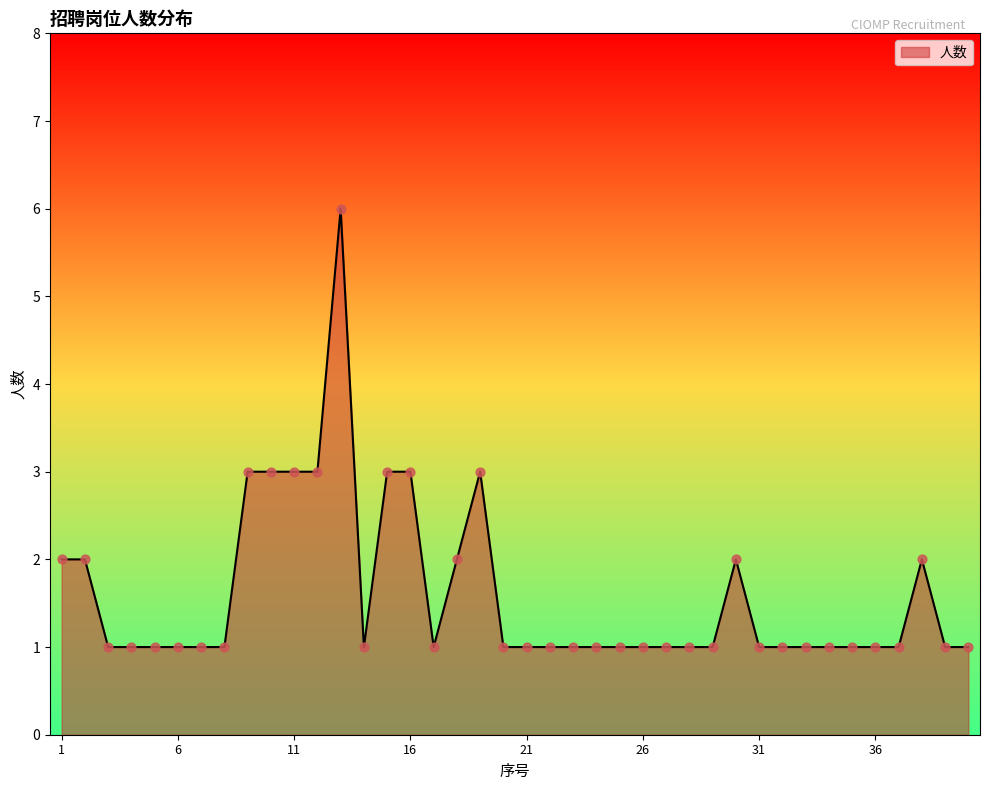

What is the difference between the maximum and minimum values?

5